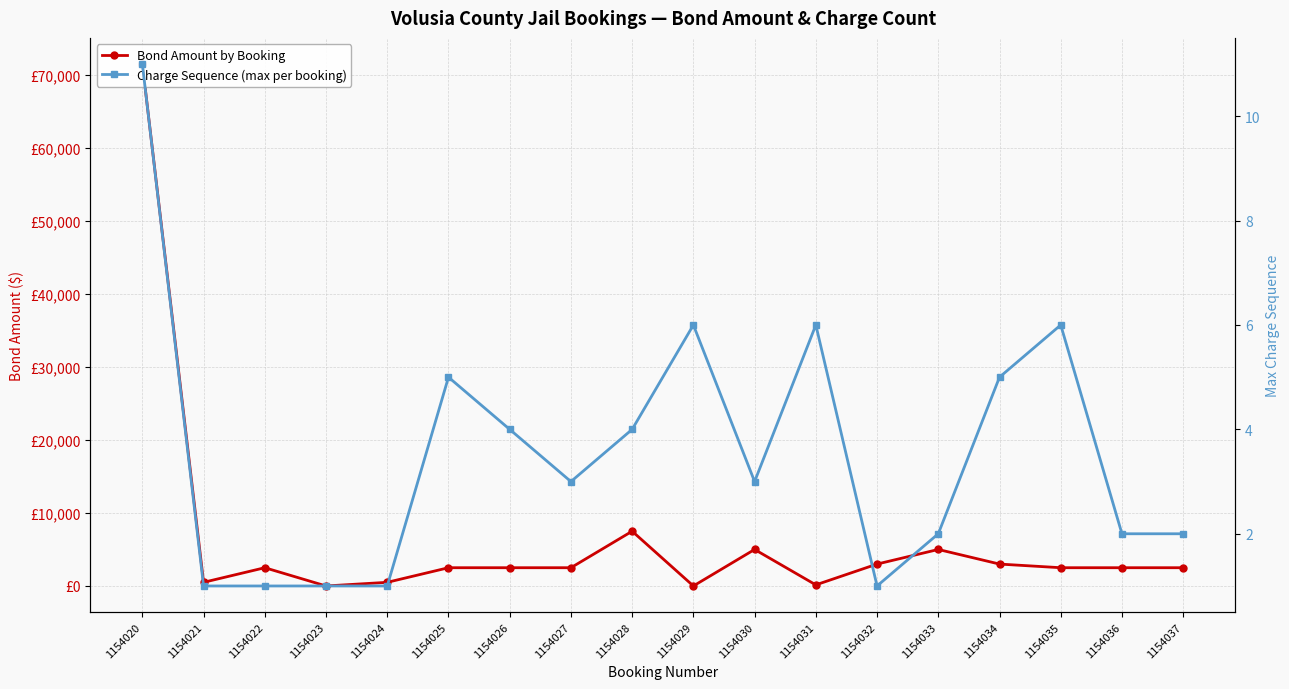

What is the total value across all series at 1154032?

3001